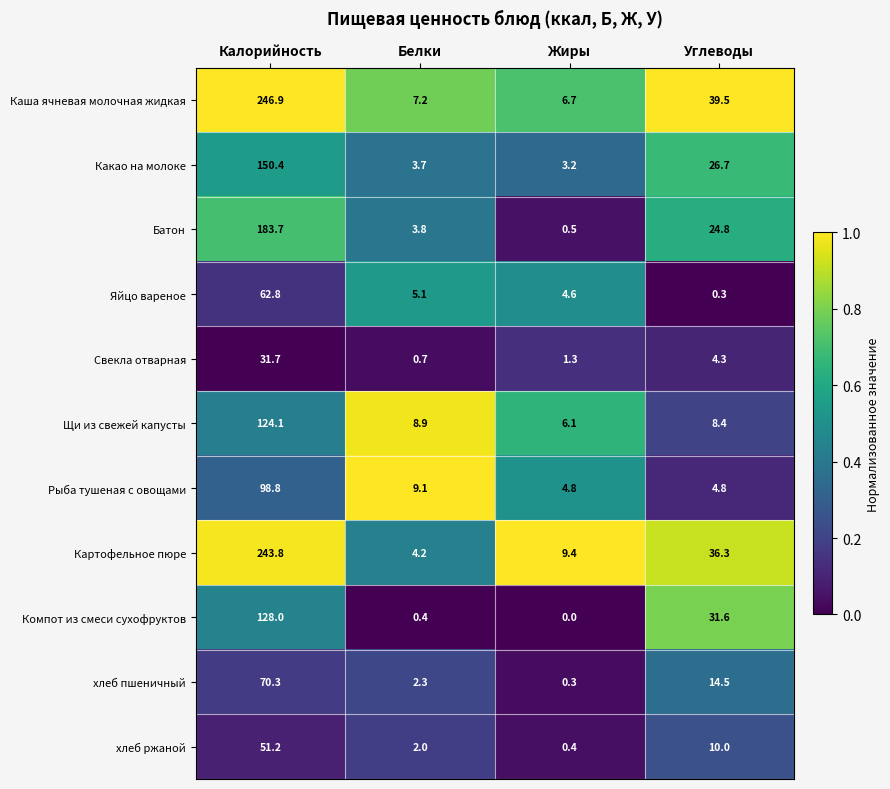

Is it true that Яйцо вареное equals 8.3 at Белки?

False